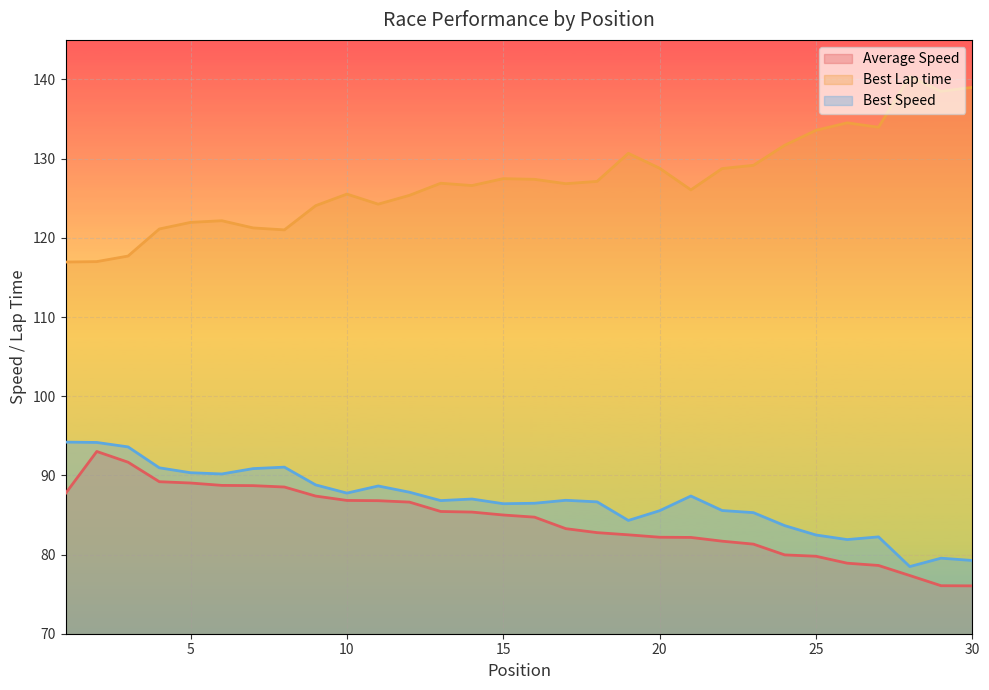

Reading left to right, extract all data points from this chart.

Average Speed: 87.7	93.0	91.7	89.2	89.0	88.7	88.7	88.5	87.4	86.8	86.8	86.6	85.4	85.4	85.0	84.7	83.3	82.8	82.5	82.2	82.2	81.7	81.3	80.0	79.8	78.9	78.6	77.3	76.1	76.0
Best Lap time: 116.9	117.0	117.7	121.1	122.0	122.2	121.3	121.0	124.1	125.5	124.3	125.4	126.9	126.6	127.5	127.4	126.8	127.1	130.7	128.8	126.1	128.8	129.2	131.7	133.6	134.5	134.0	140.4	138.5	139.0
Best Speed: 94.2	94.2	93.6	91.0	90.3	90.2	90.9	91.0	88.8	87.8	88.7	87.9	86.8	87.0	86.4	86.5	86.9	86.7	84.3	85.5	87.4	85.6	85.3	83.7	82.5	81.9	82.2	78.5	79.5	79.2